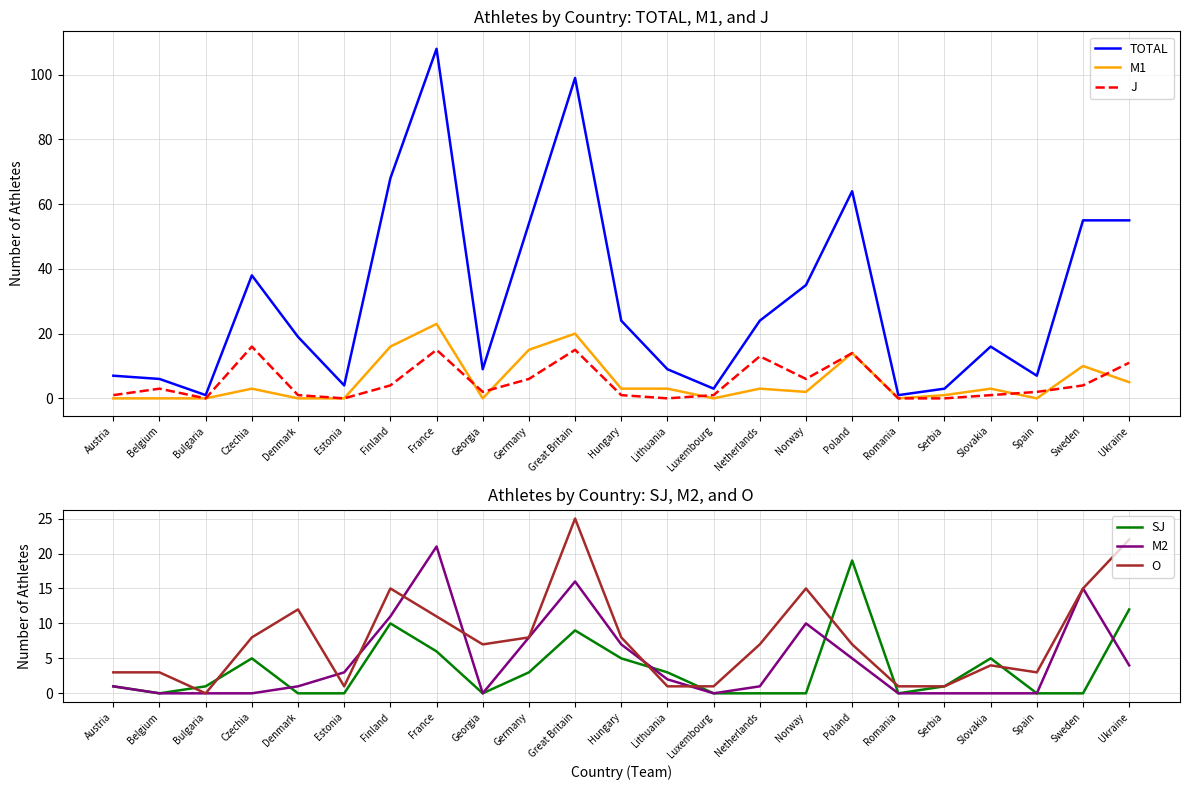

How many series are shown in this chart?

6